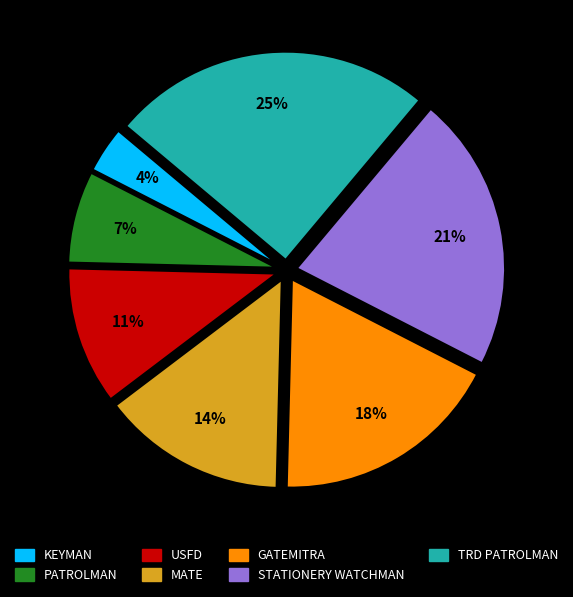

Does any single category account for the majority?

No